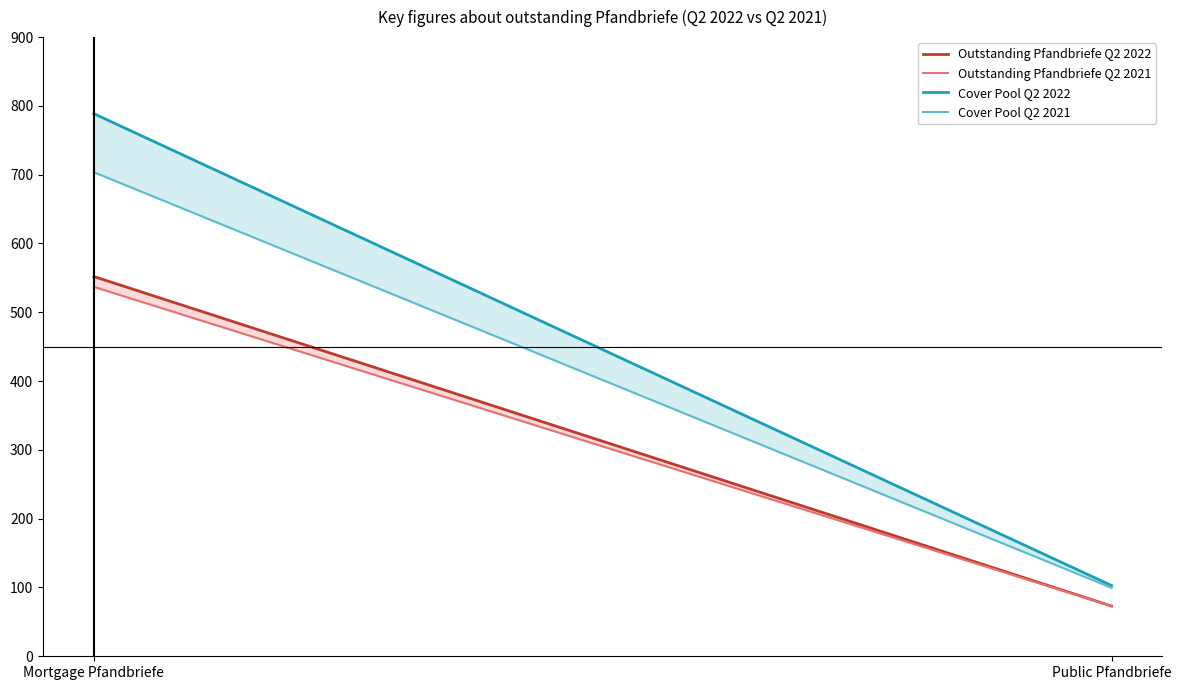

Does the chart have visible grid lines?

No